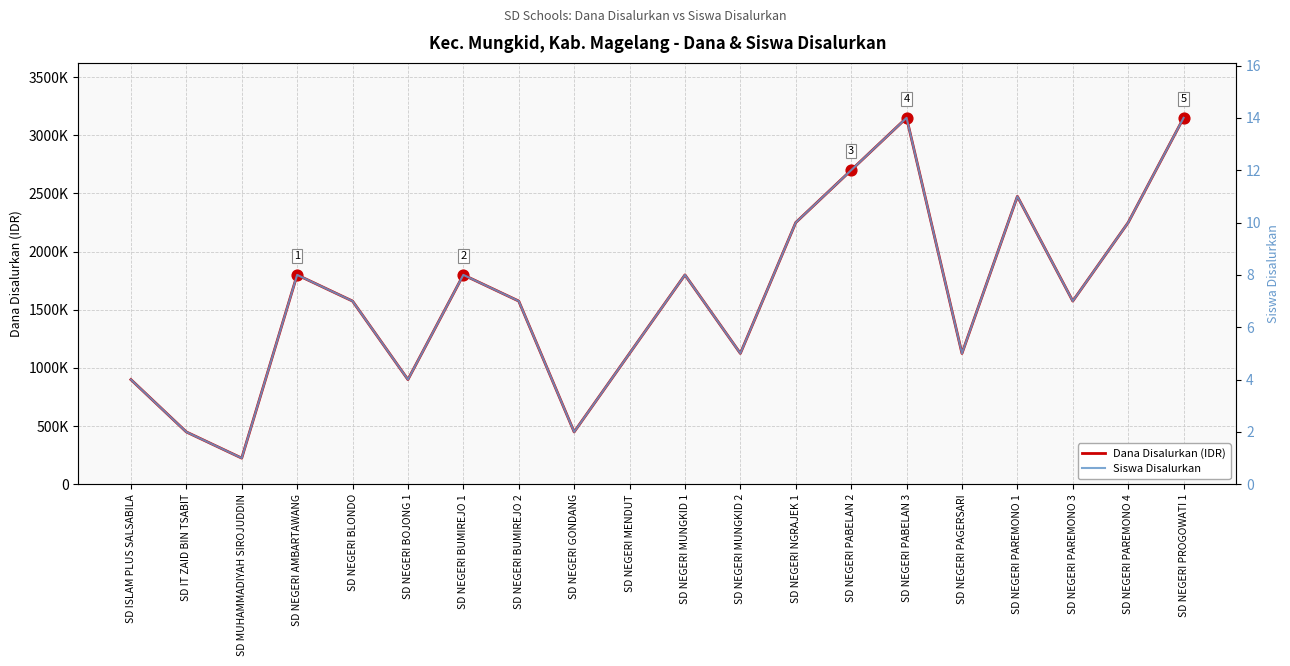

At how many categories does at least one series exceed 1147006?

12